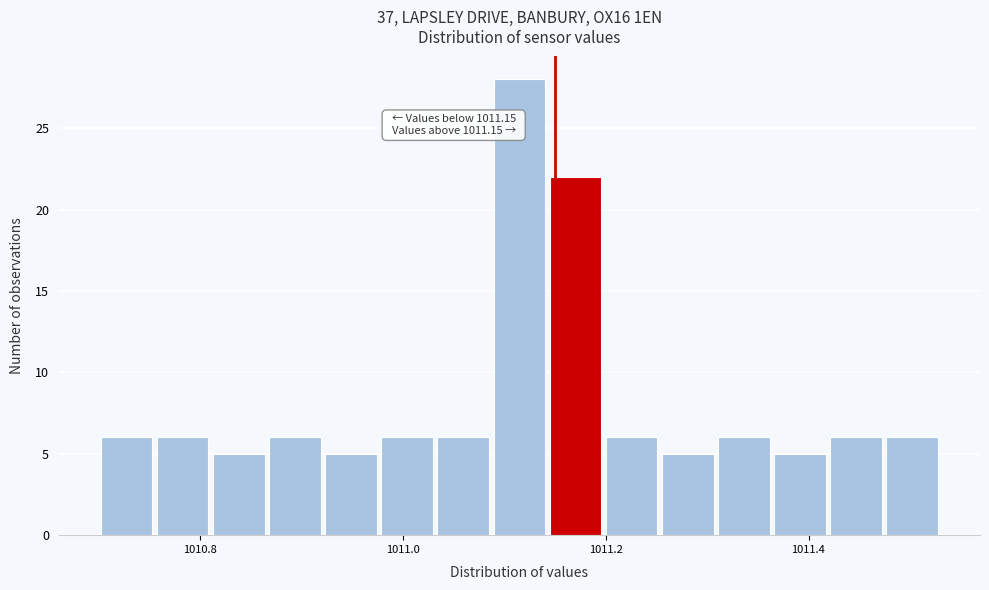

Around what value on the x-axis is the tallest bar? Give the approximate position of its centre, as read against the axis.

1011.12